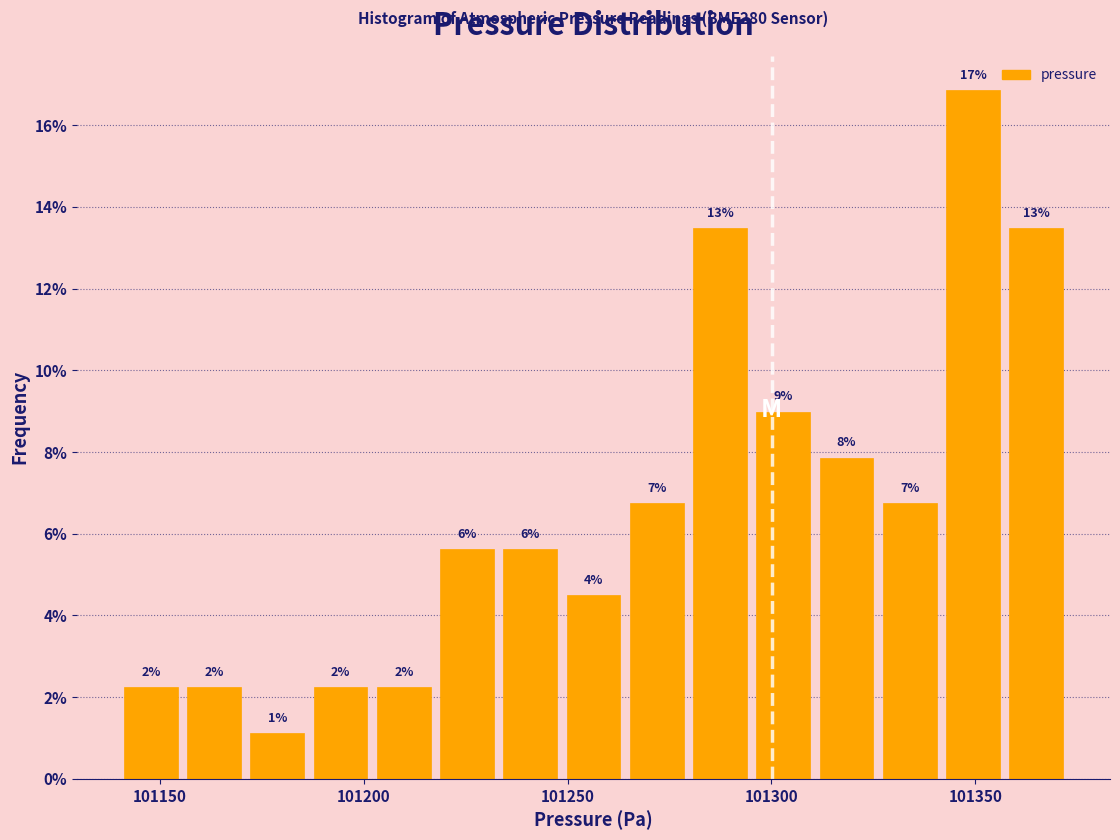

Around what value on the x-axis is the tallest bar? Give the approximate position of its centre, as read against the axis.

101350